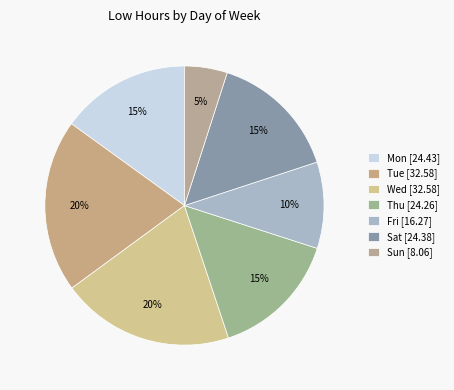

How many segments does this pie chart have?

7